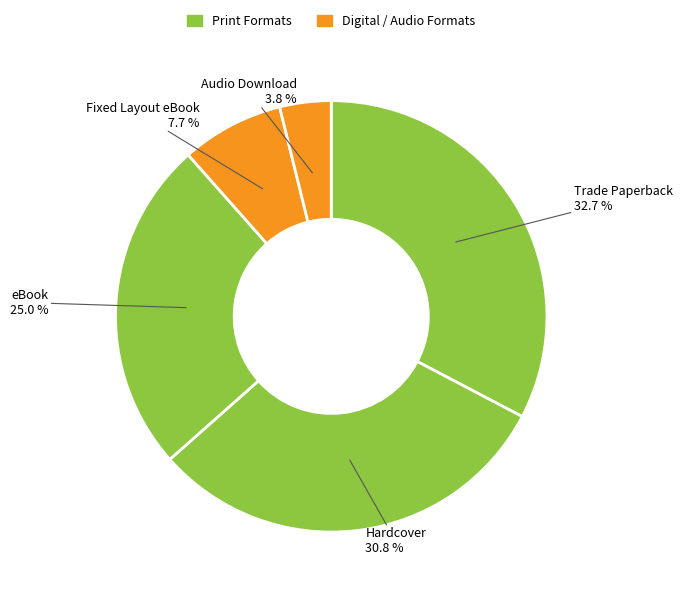

Is there any slice that represents more than half of the pie?

No